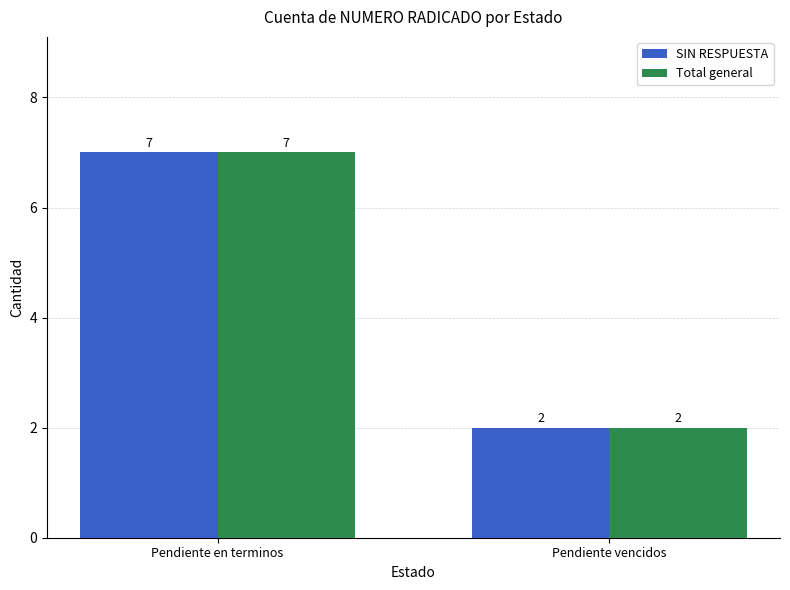

The SIN RESPUESTA series shows 11 at Pendiente en terminos. True or false?

False